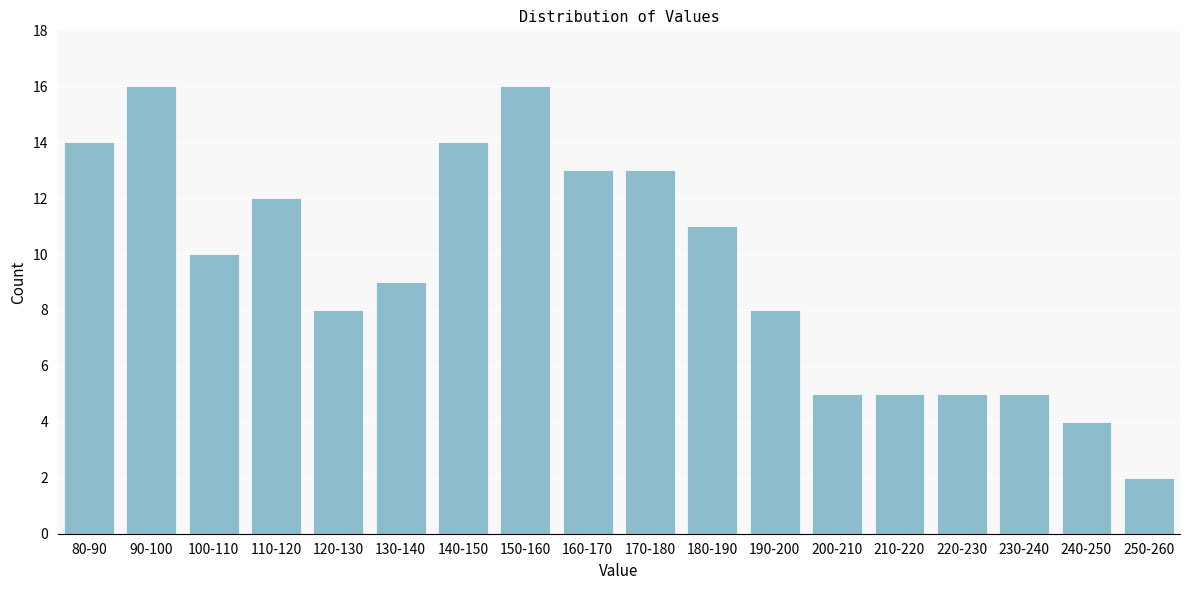

Reading left to right, list all the values displayed in this chart.

80-90=14	90-100=16	100-110=10	110-120=12	120-130=8	130-140=9	140-150=14	150-160=16	160-170=13	170-180=13	180-190=11	190-200=8	200-210=5	210-220=5	220-230=5	230-240=5	240-250=4	250-260=2